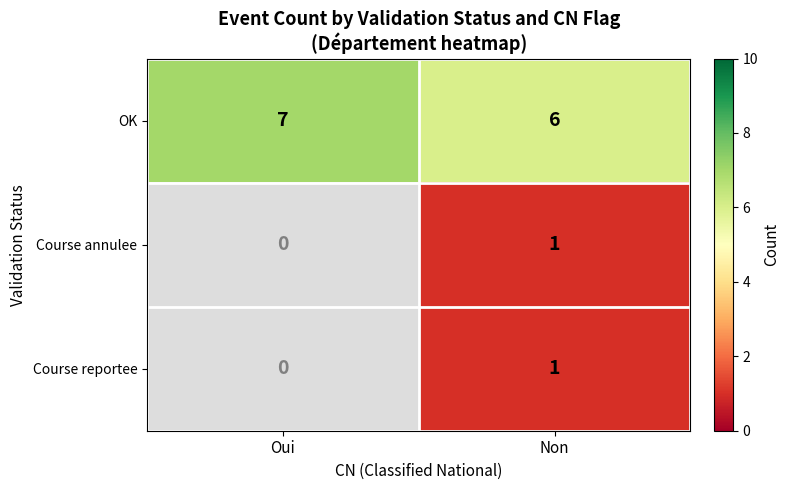

List the labels in order of OK value, largest first.

Oui, Non